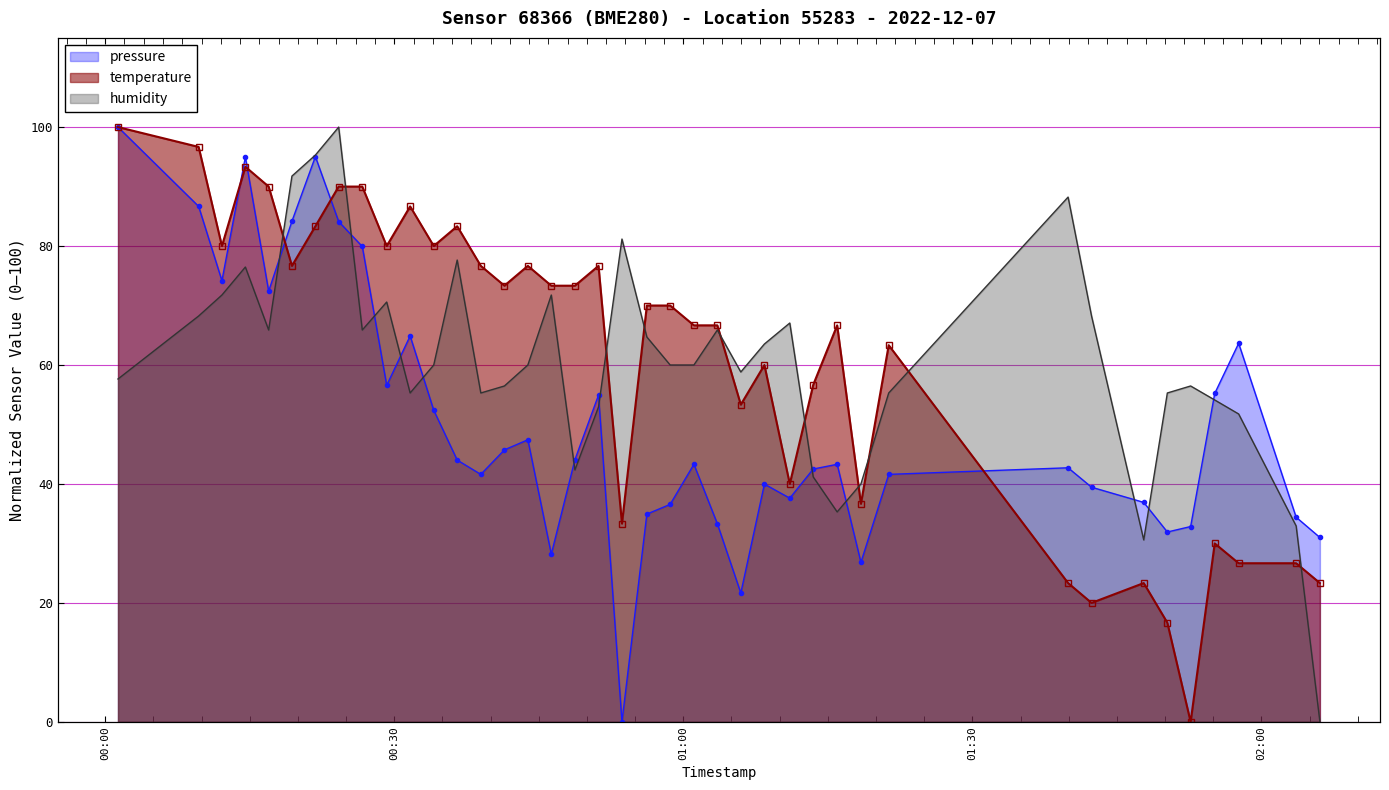

What is the difference between the maximum and second lowest values in the humidity series?

69.4